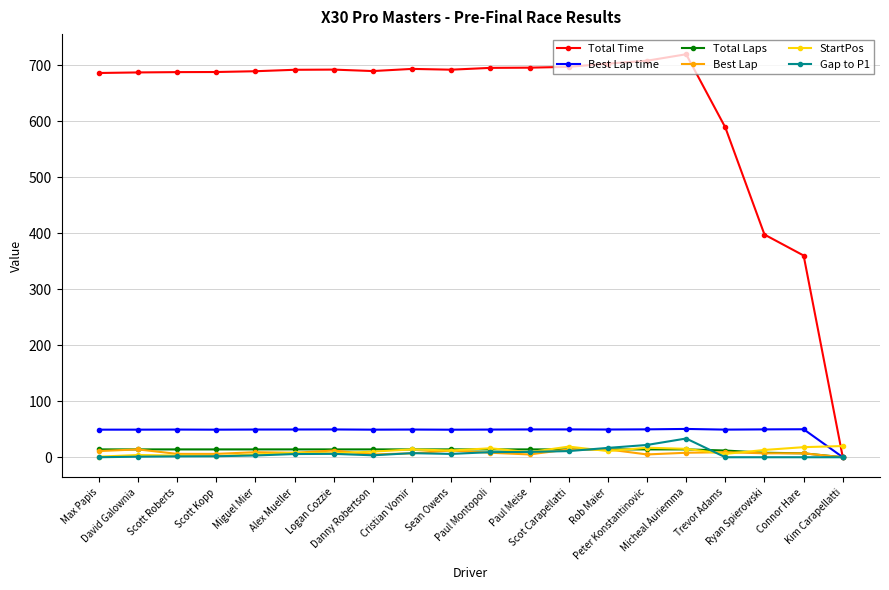

What is the label of the 1st point from the right?

Kim Carapellatti